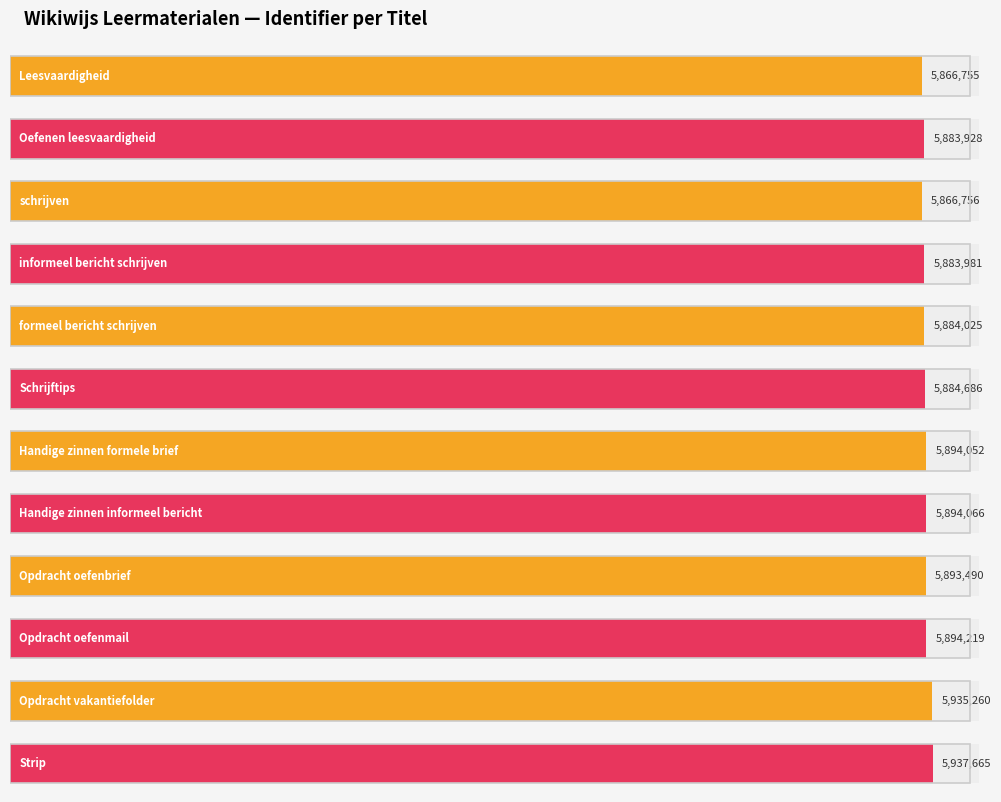

Reading left to right, extract all data points from this chart.

5866755	5883928	5866756	5883981	5884025	5884686	5894052	5894066	5893490	5894219	5935260	5937665